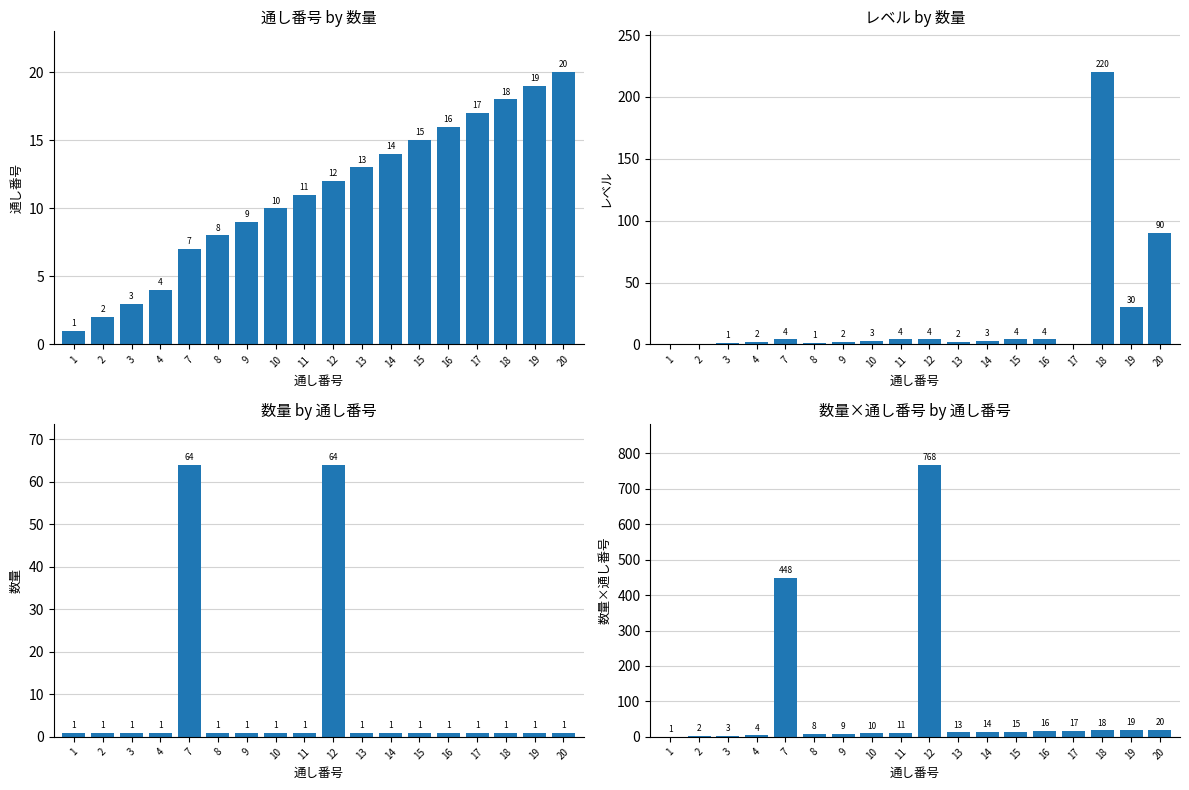

What is the value of the 数量×通し番号 bar at the 9th from the left?

11